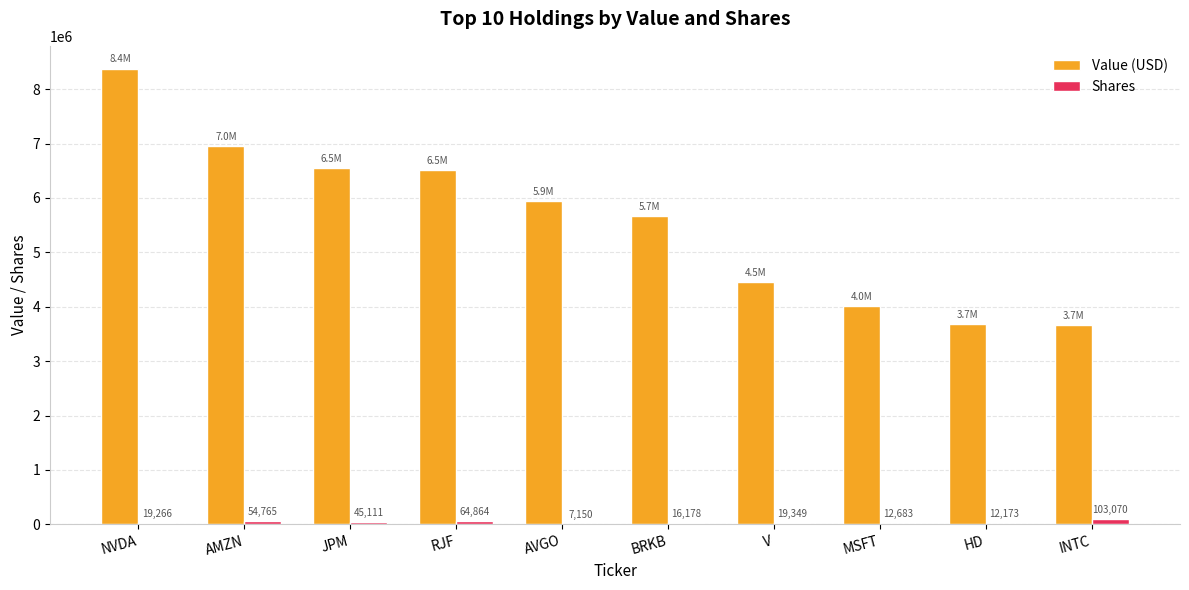

Is the value of Value (USD) at MSFT greater than the value of Shares at RJF?

Yes